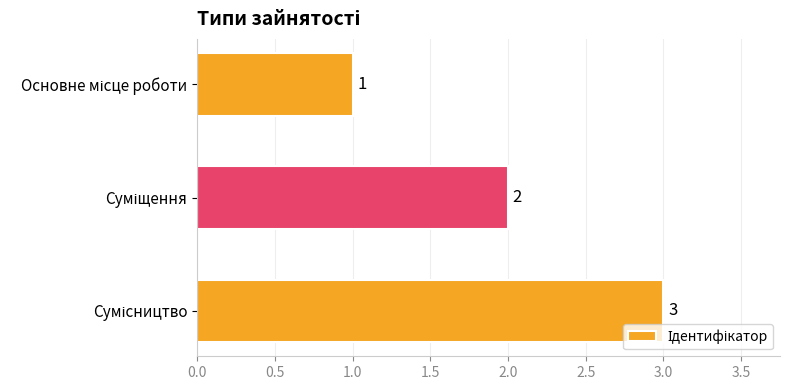

How many values are between 1 and 3?

3